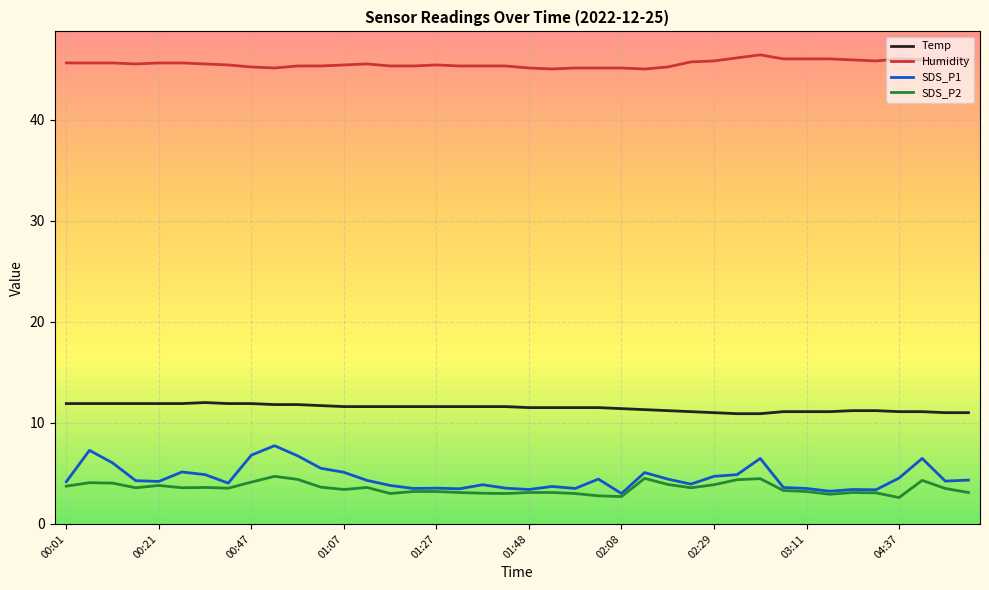

True or false: SDS_P2 and Humidity cross at least once.

False